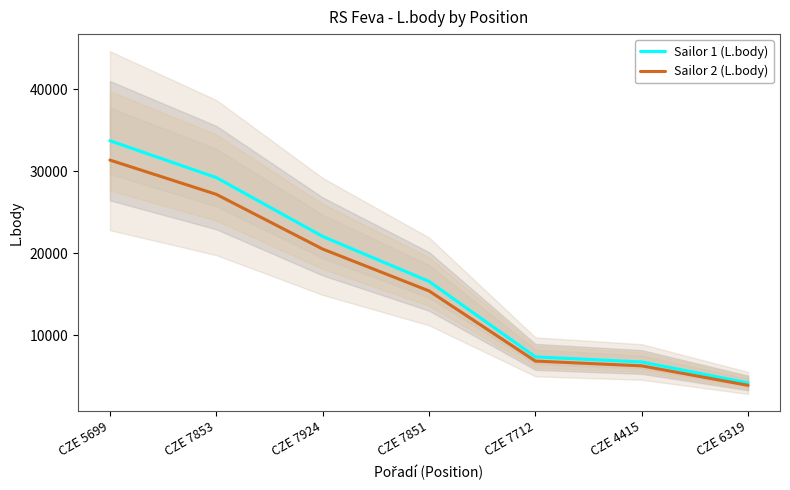

How many lines are shown in the chart?

2